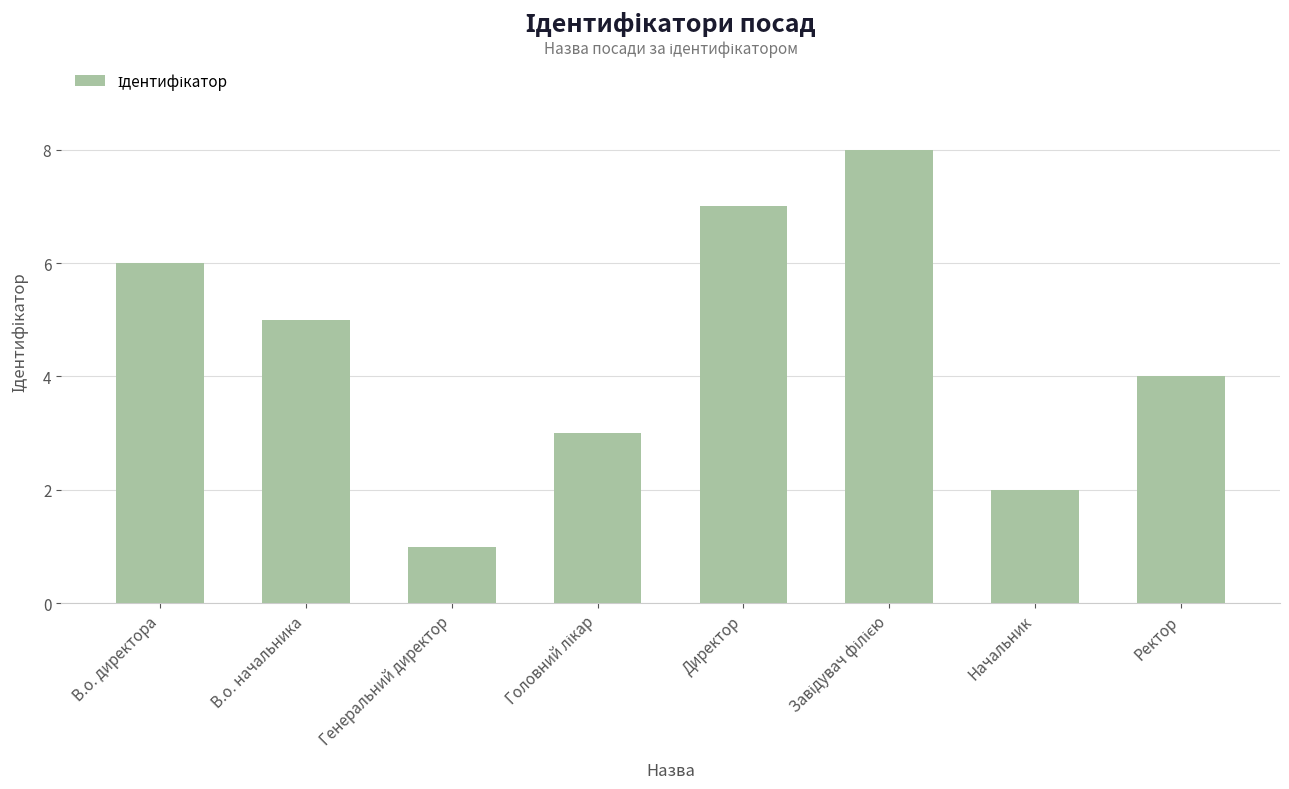

What is the minimum value shown in the chart?

1